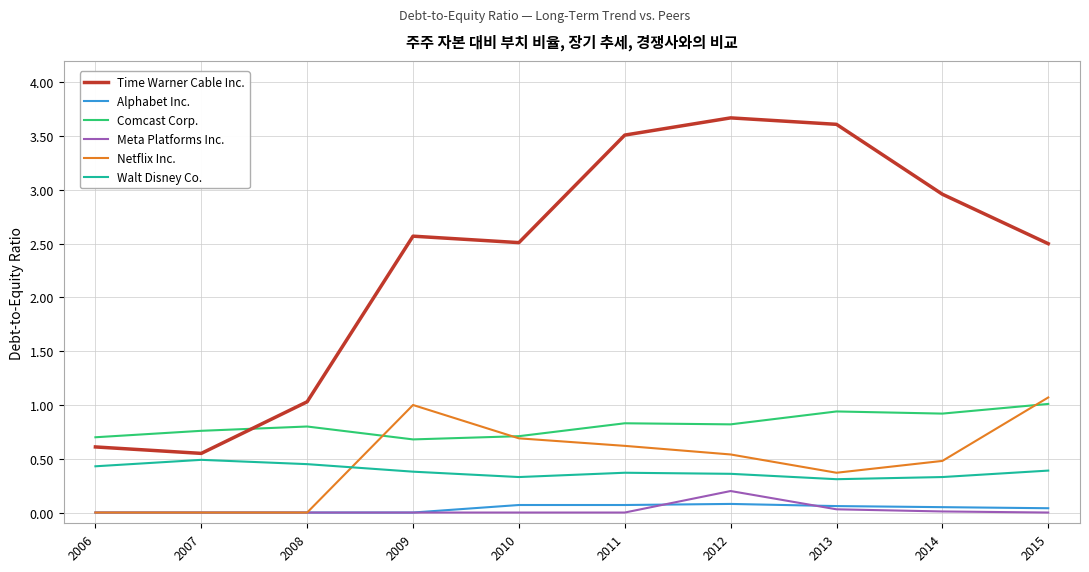

What is the sum of all Comcast Corp. values?

8.2